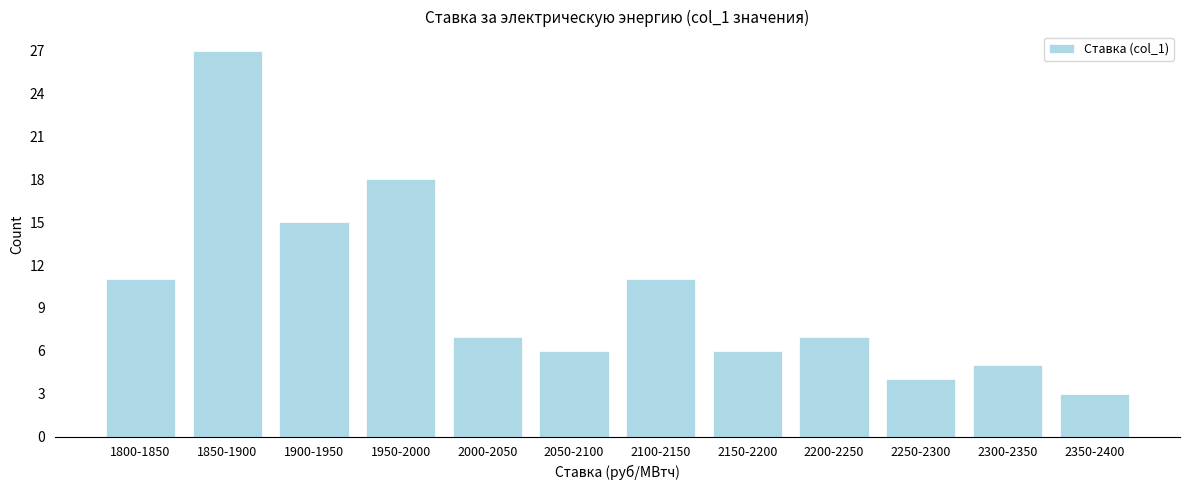

Reading left to right, transcribe all the data shown in this chart.

1800-1850=11	1850-1900=27	1900-1950=15	1950-2000=18	2000-2050=7	2050-2100=6	2100-2150=11	2150-2200=6	2200-2250=7	2250-2300=4	2300-2350=5	2350-2400=3